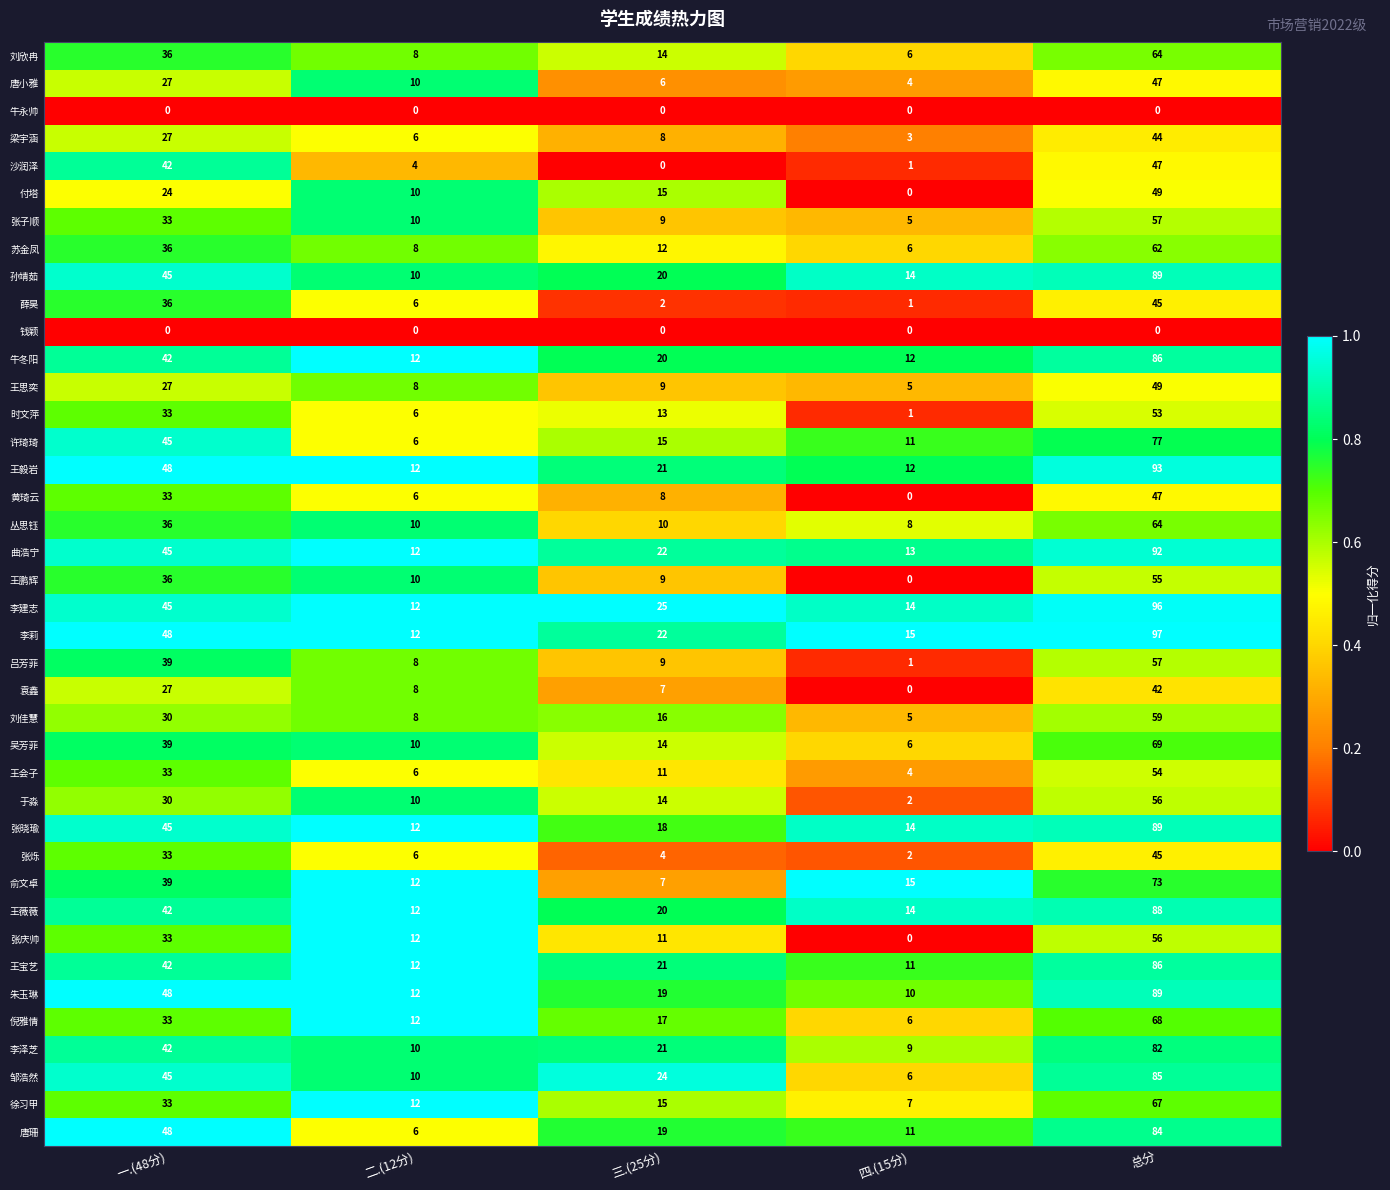

How many data points does each series have?

5